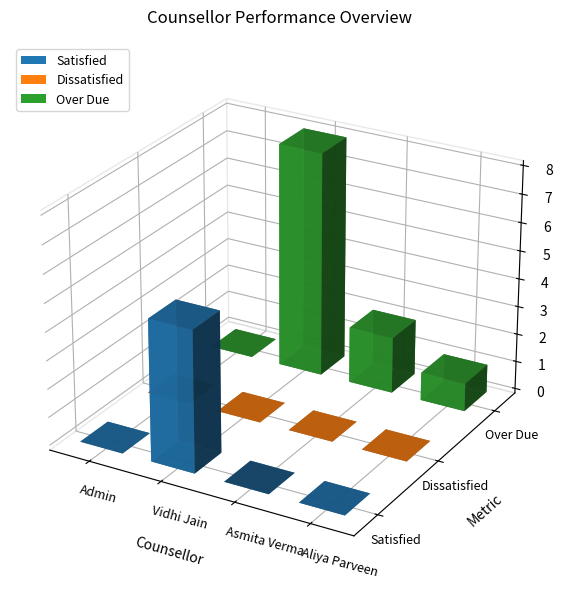

Is the value of Satisfied at Aliya Parveen greater than the value of Dissatisfied at Vidhi Jain?

No